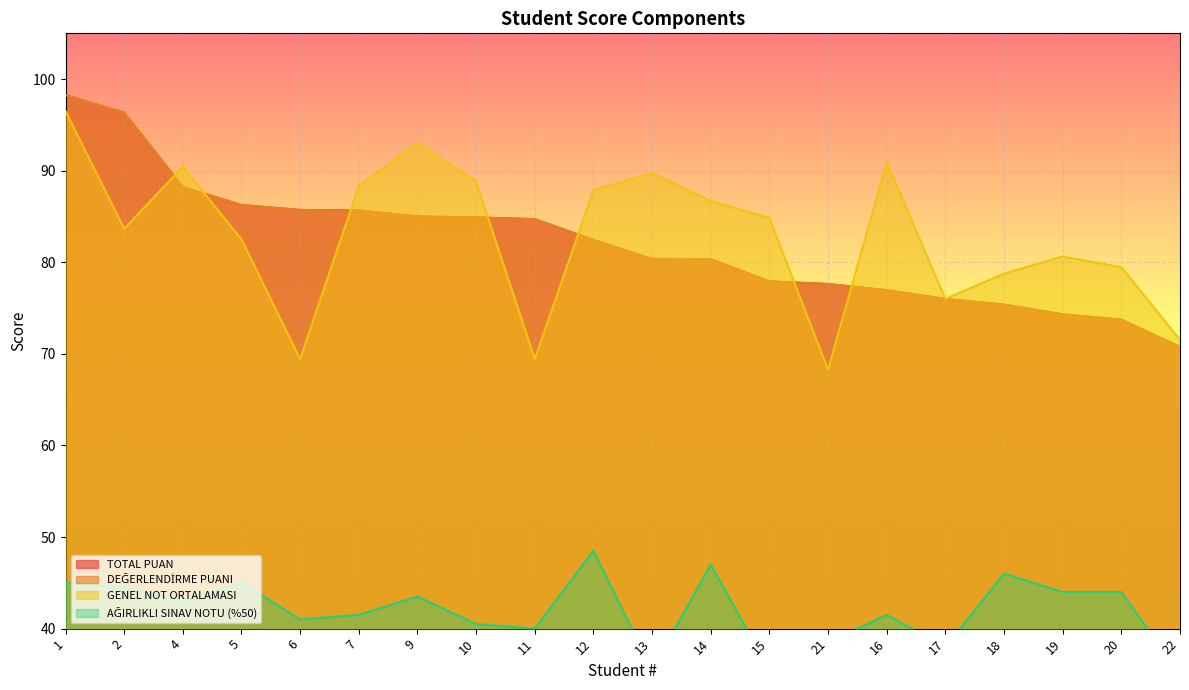

Where does the AĞIRLIKLI SINAV NOTU (%50) series first go above 43?

1